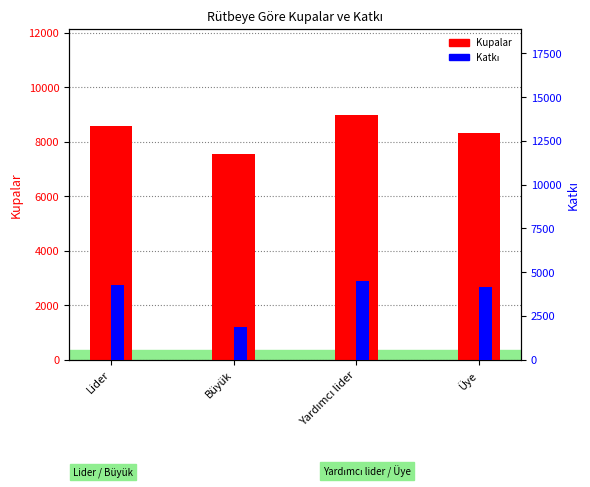

What is the minimum value for Katkı?

1886